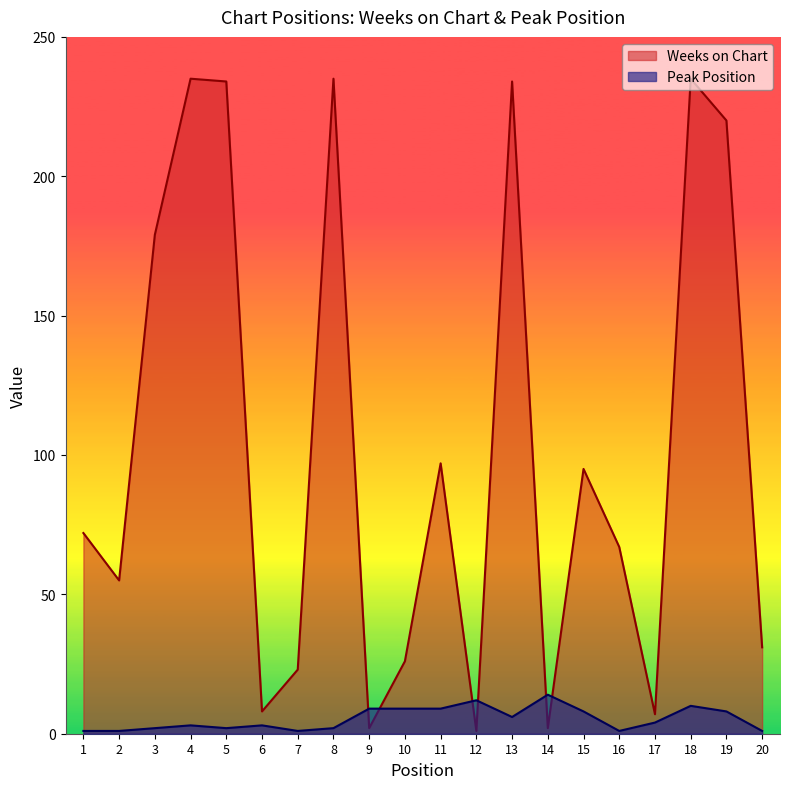

What is the difference between the second highest and second lowest values in the Weeks on Chart series?

233